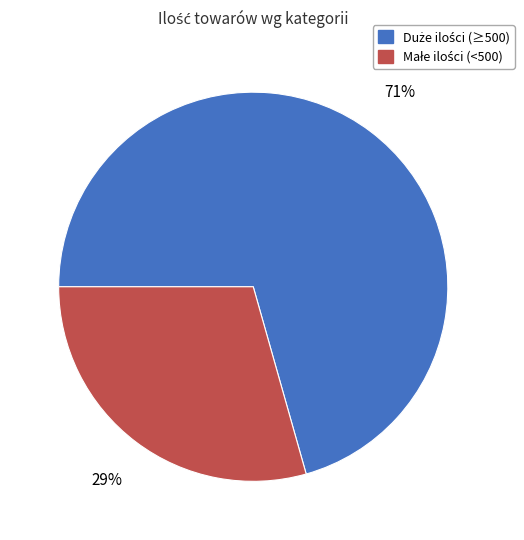

To the nearest percent, what is the average slice percentage?

50%